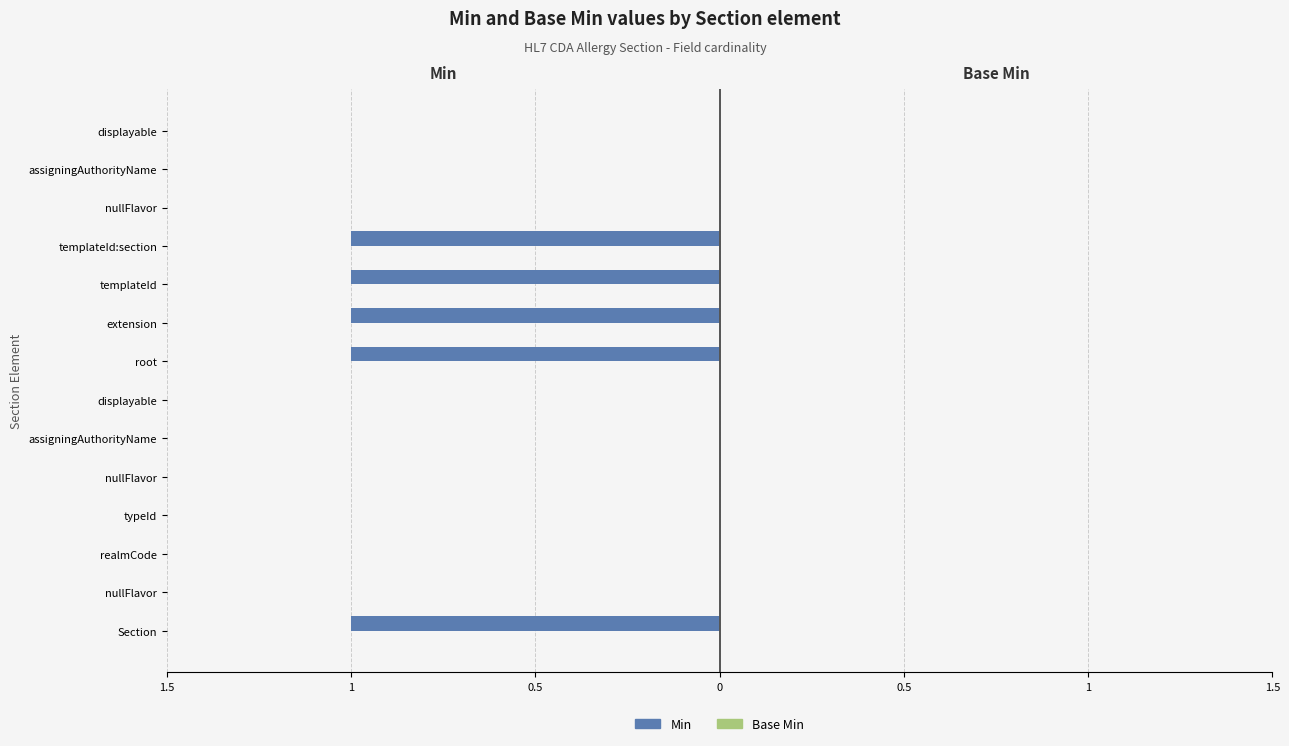

Are the bars horizontal?

Yes